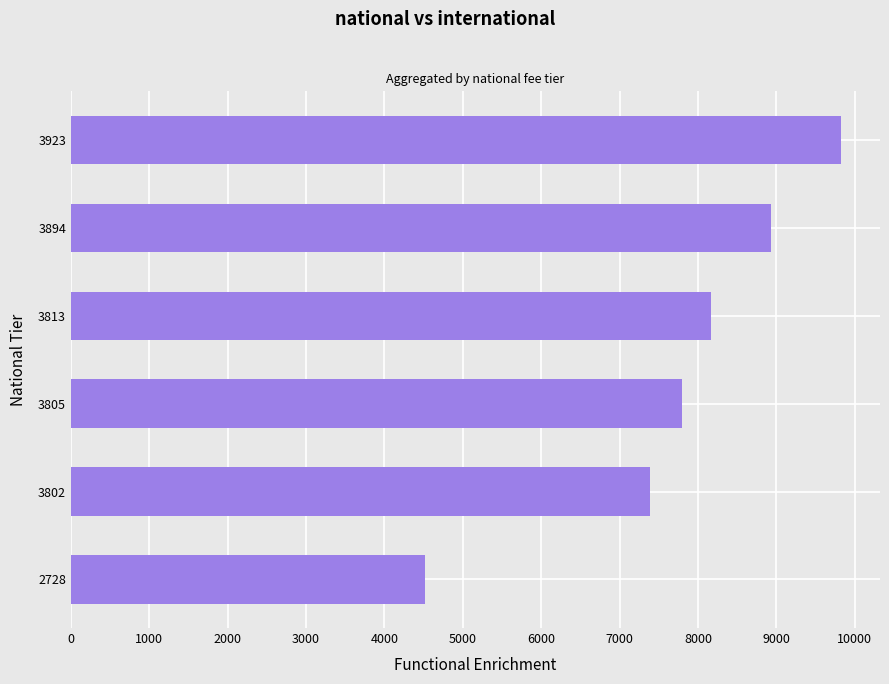

Rank the categories by value from highest to lowest.

3923, 3894, 3813, 3805, 3802, 2728